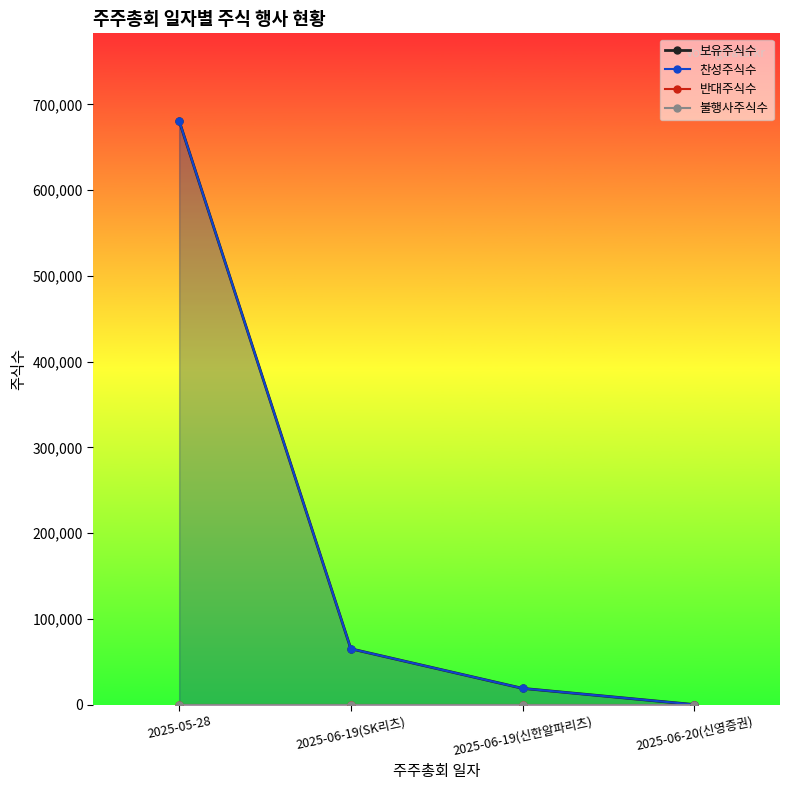

At which category is the sum across all series the highest?

2025-05-28